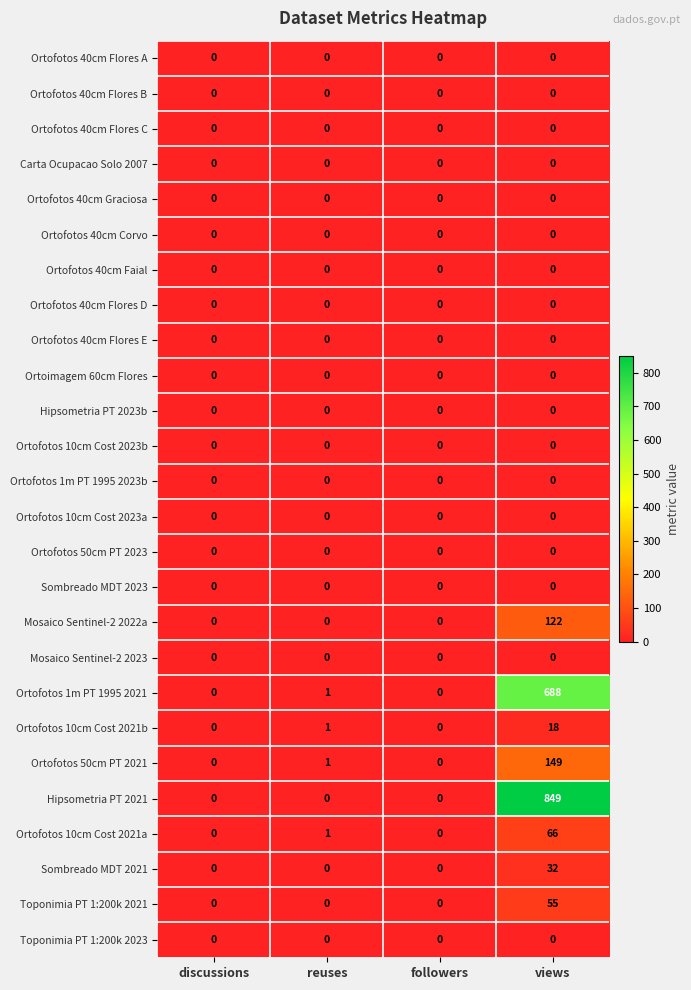

How many distinct data groups are displayed?

26